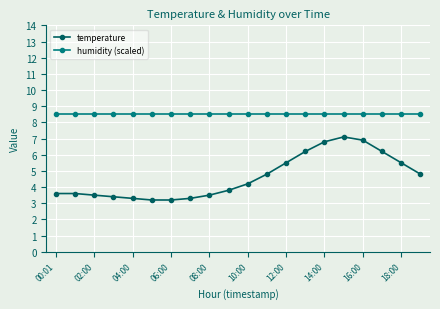

What is the value of the humidity (scaled) point at the 1st from the left?

8.5